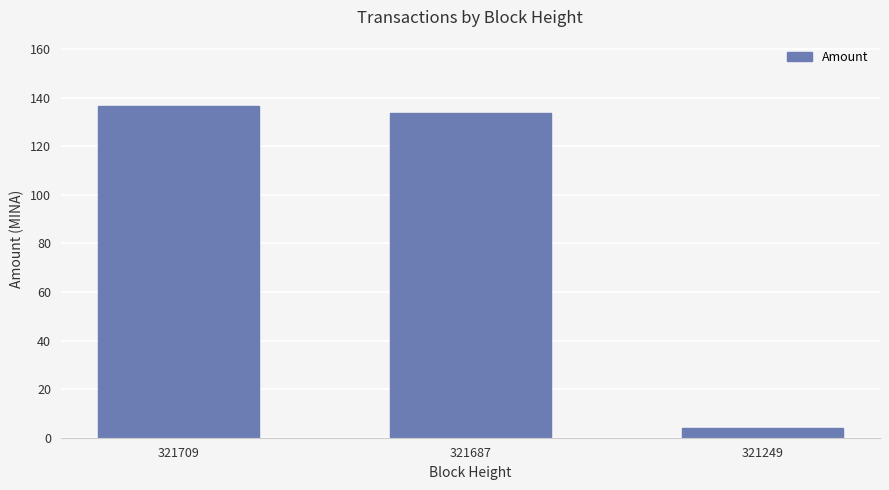

Is it true that the value at 321709 is 136.6?

True